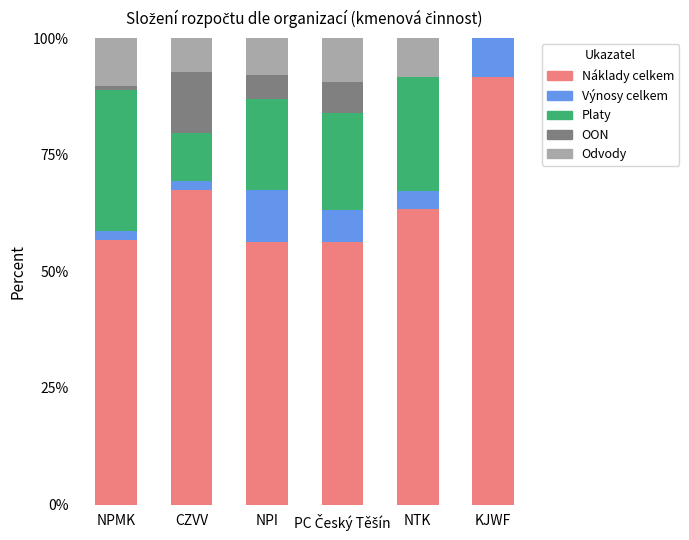

The Náklady celkem series shows 26.0 at NPI. True or false?

False